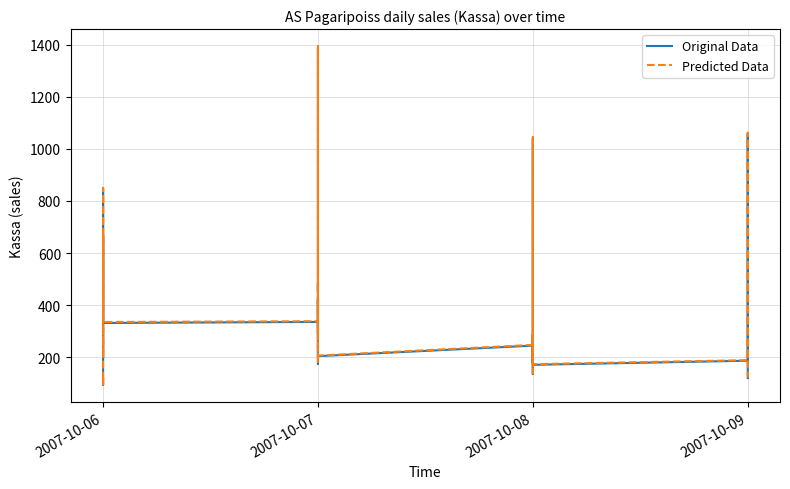

How many data points in Predicted Data are less than 335?

19